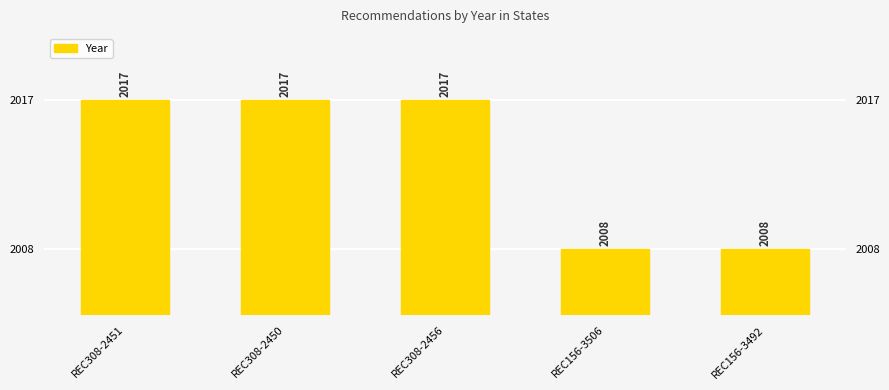

Are the bars grouped side by side (vs. stacked)?

No